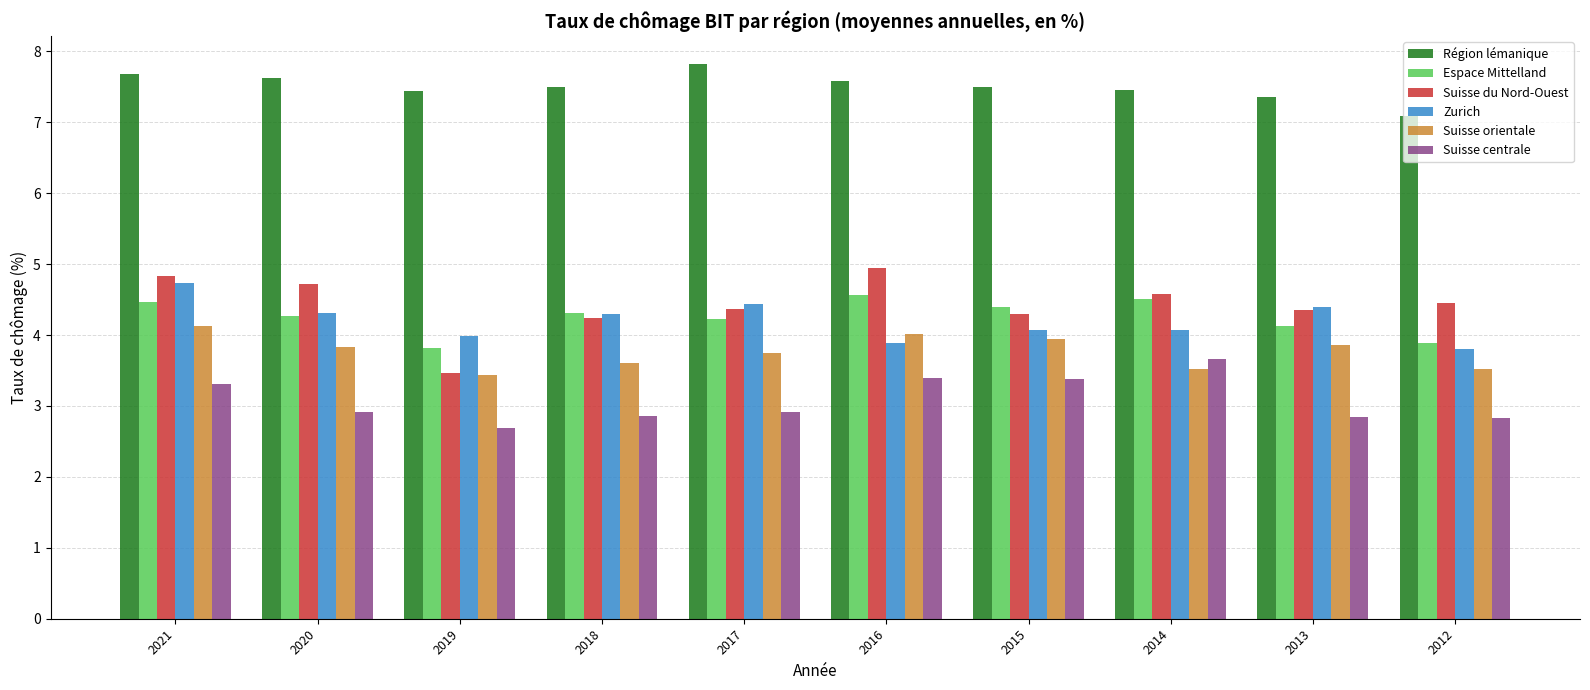

At 2015, list the series in order from smallest to largest.

Suisse centrale, Suisse orientale, Zurich, Suisse du Nord-Ouest, Espace Mittelland, Région lémanique